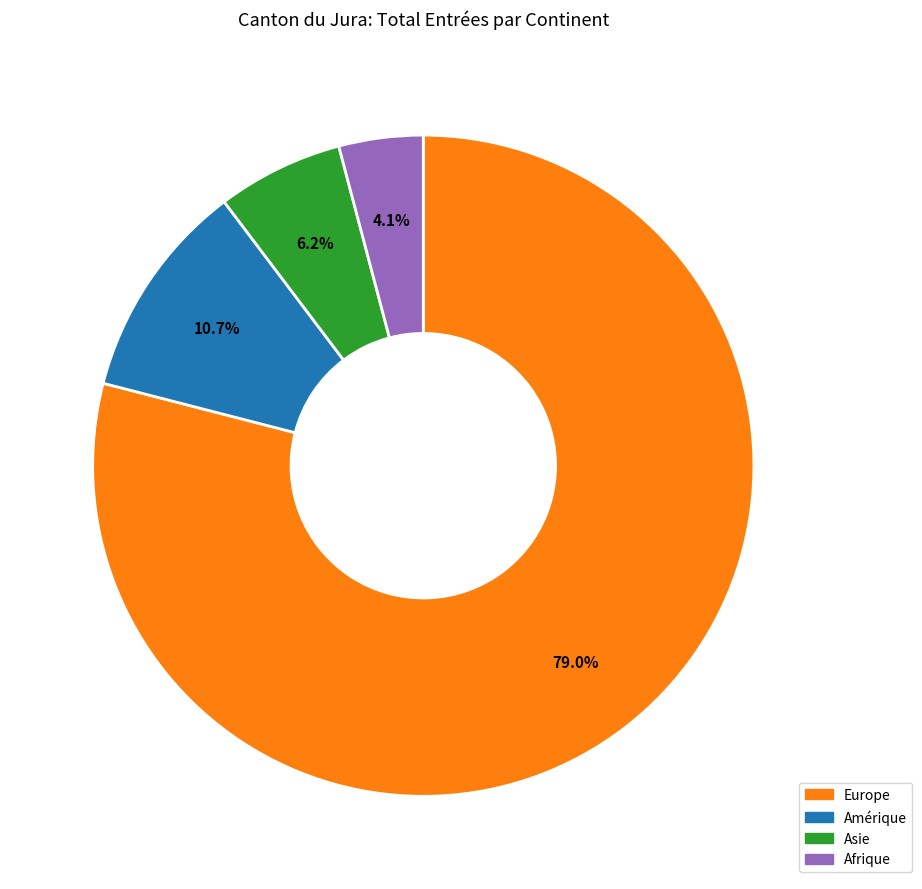

Is there any slice that represents more than half of the pie?

Yes